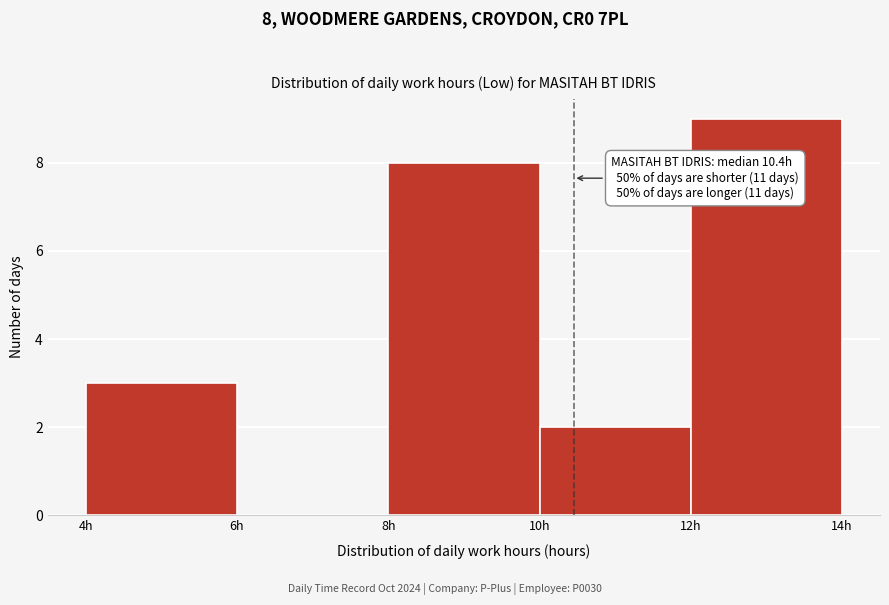

Over which range of the x-axis is the bar tallest?

12 to 14